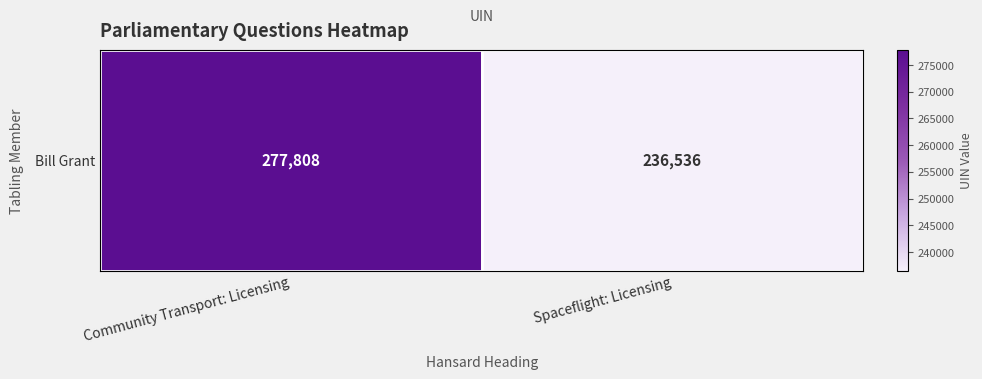

How many values are below 277808?

1